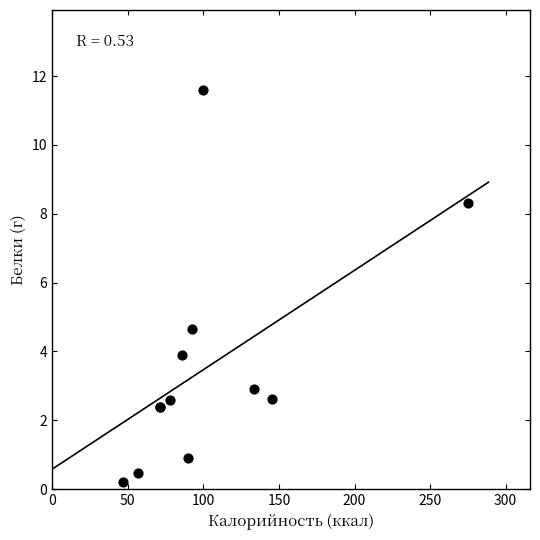

What Y value in the scatter plot is closest to 5?

4.6